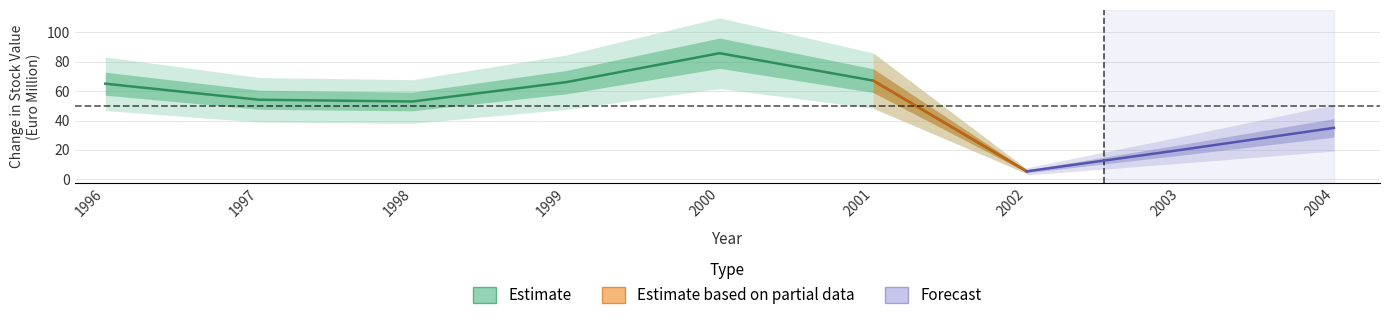

Where does the data first go above 5?

1996